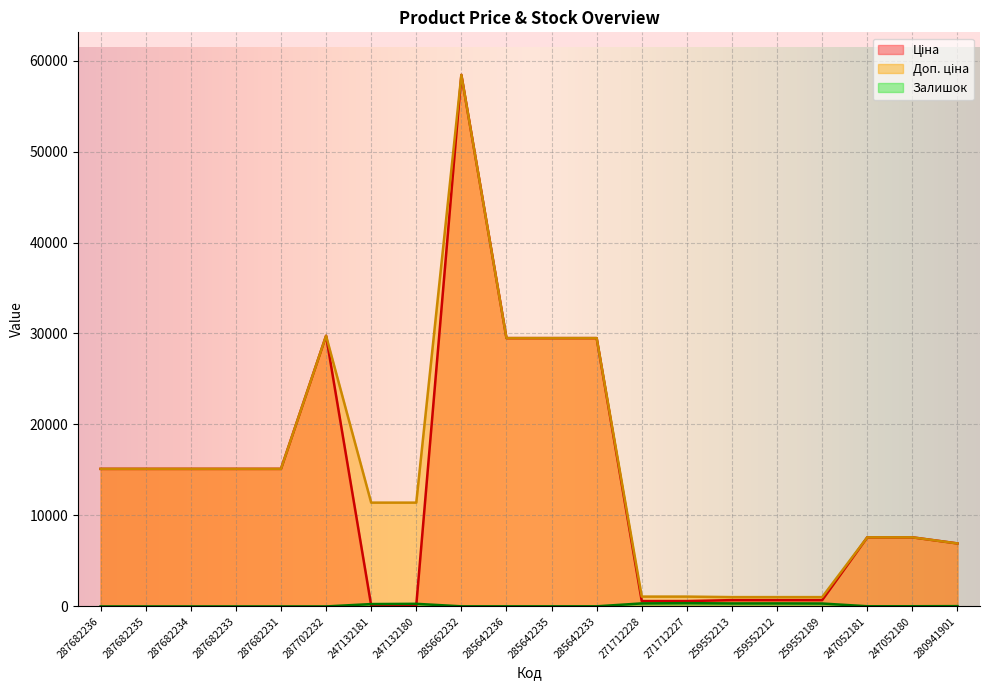

Reading left to right, list all the values displayed in this chart.

Ціна: 15120.0	15120.0	15120.0	15120.0	15120.0	29747.2	114.1	114.1	58426.5	29491.5	29491.5	29491.5	589.9	589.9	693.7	693.7	693.7	7596.5	7596.5	6925.7
Доп. ціна: 15120.0	15120.0	15120.0	15120.0	15120.0	29747.2	11410.0	11410.0	58426.5	29491.5	29491.5	29491.5	1081.7	1081.7	1024.6	1024.6	1024.6	7596.5	7596.5	6925.7
Залишок: 0.0	0.0	0.0	0.0	0.0	0.0	260.0	288.0	12.0	11.0	11.0	13.0	333.0	359.0	330.0	333.0	322.0	20.0	21.0	33.0